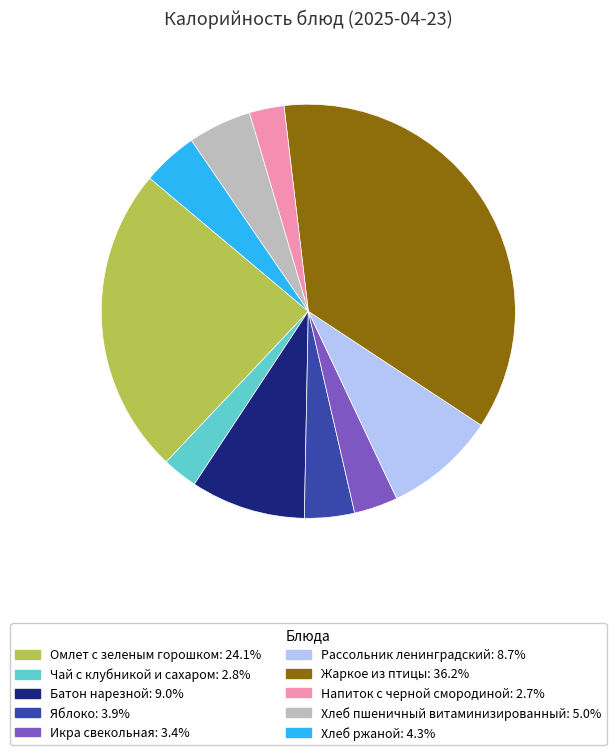

Which category has the biggest portion of the pie?

Жаркое из птицы